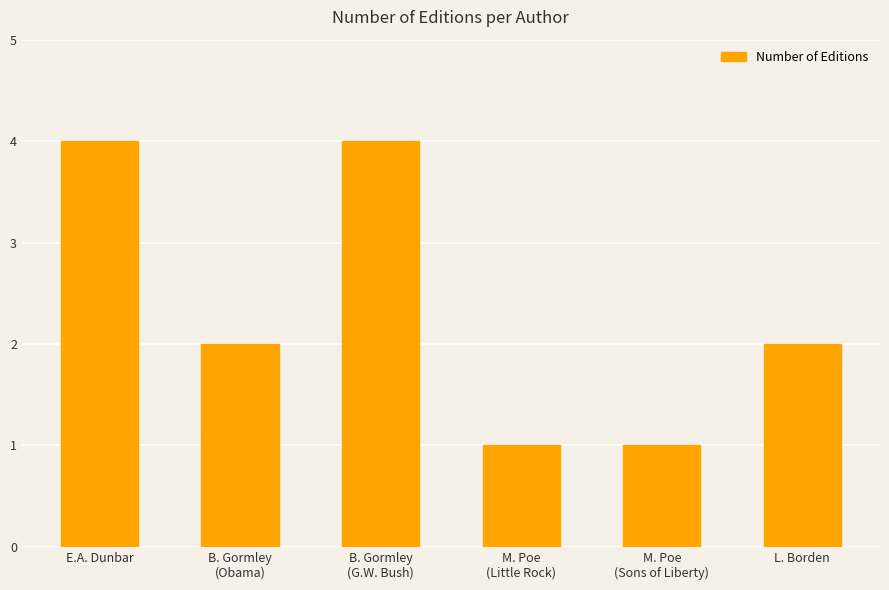

True or false: the data shows 1 at L. Borden.

False